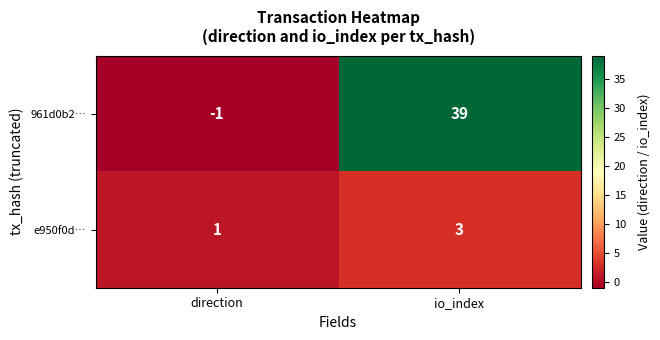

What is the spread (max minus min) of values at io_index?

36